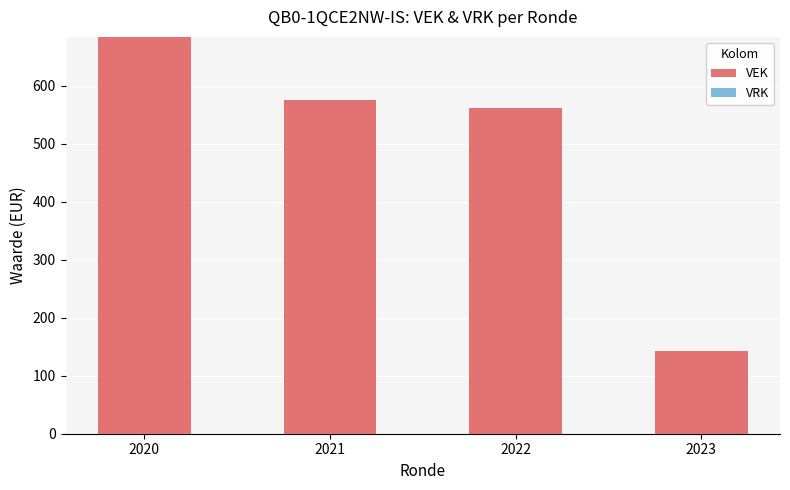

Which has a higher value, 2022 or 2023?

2022